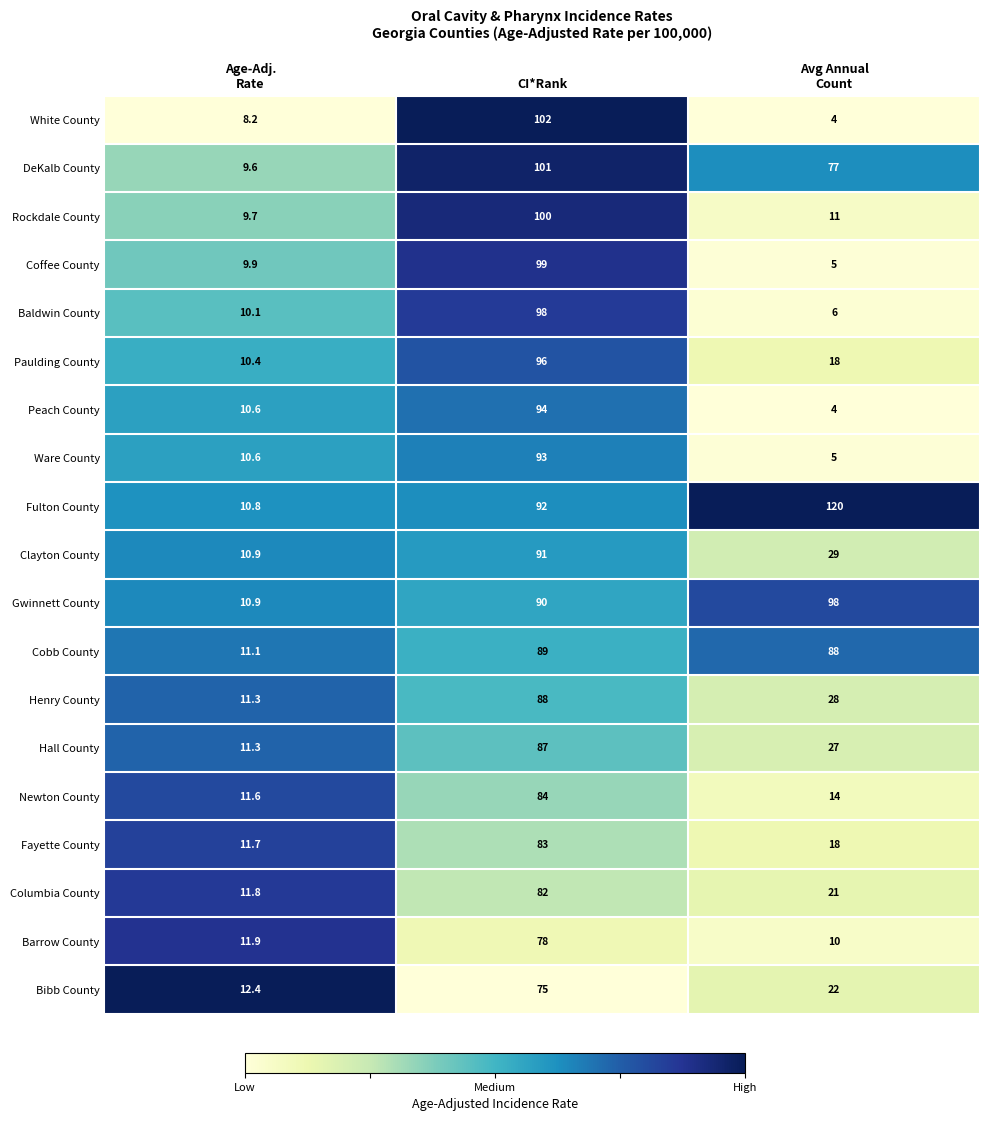

What is the maximum value shown in the chart?

120.0